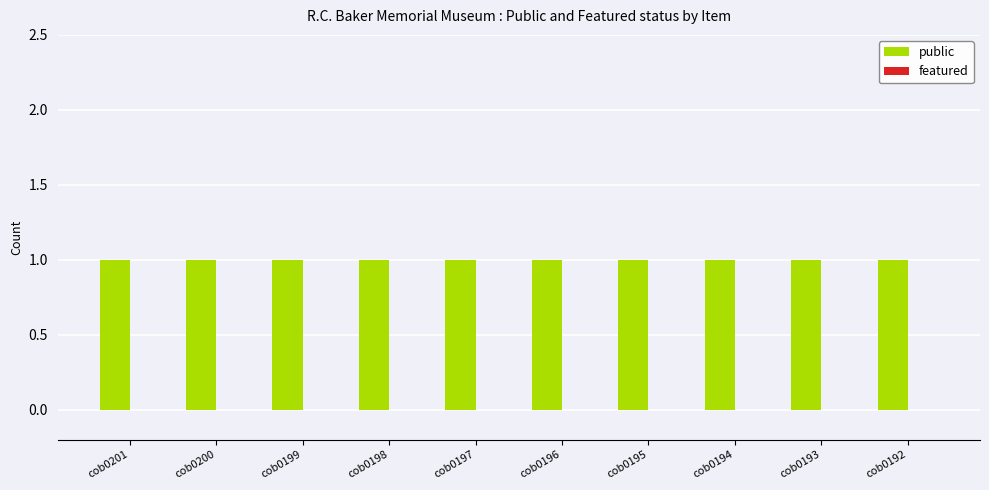

Are the bars horizontal?

No